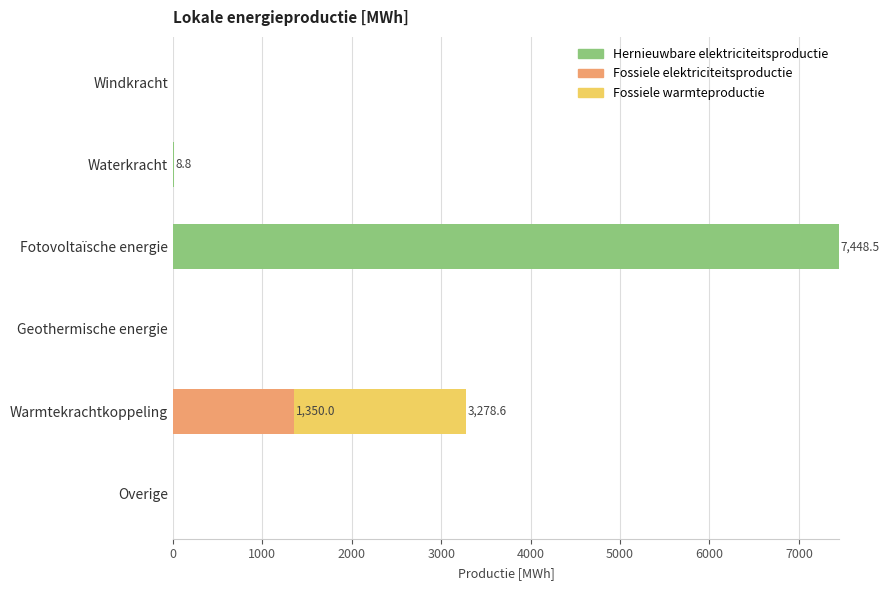

The value of Hernieuwbare elektriciteitsproductie at Geothermische energie is 3380.0. True or false?

False